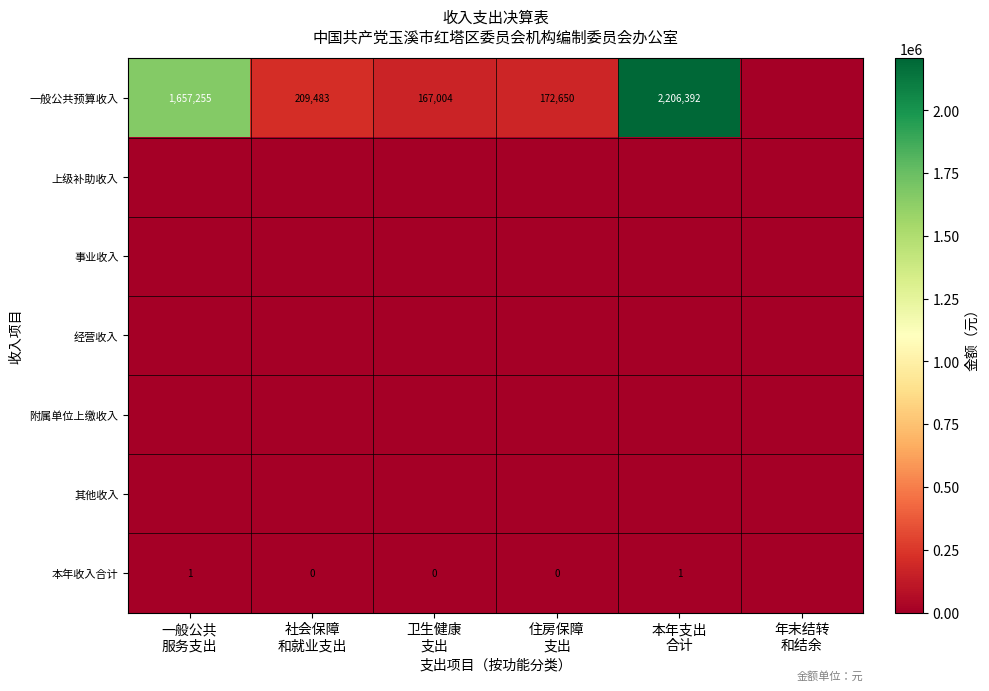

What is the total value across all series at 社会保障
和就业支出?

209483.3